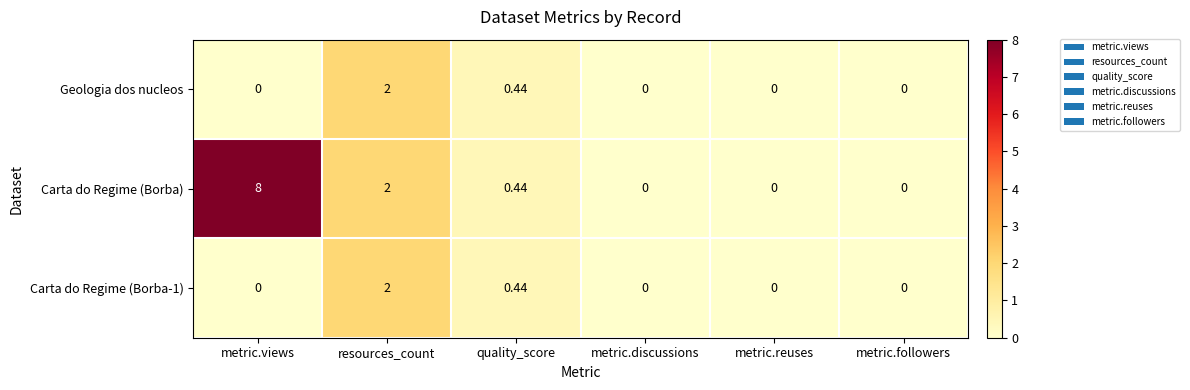

Which label corresponds to the largest value in the chart?

metric.views